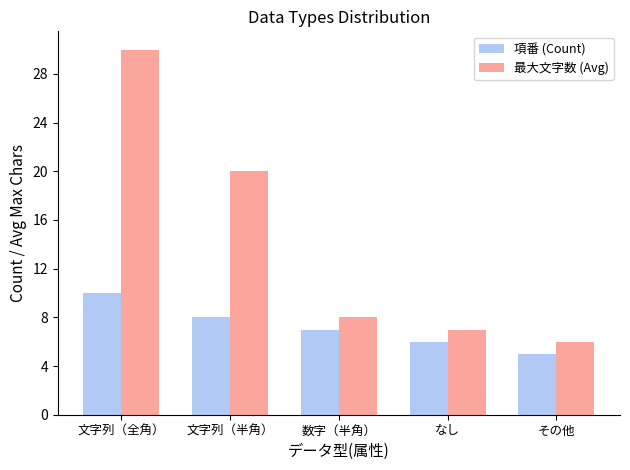

Which series has the largest range (max minus min)?

最大文字数 (Avg)